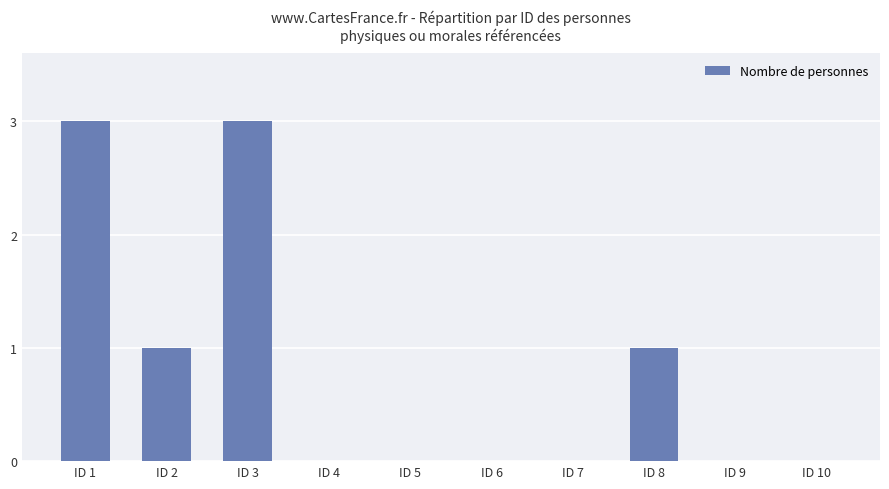

Reading left to right, what are all the values shown in this chart?

3	1	3	0	0	0	0	1	0	0